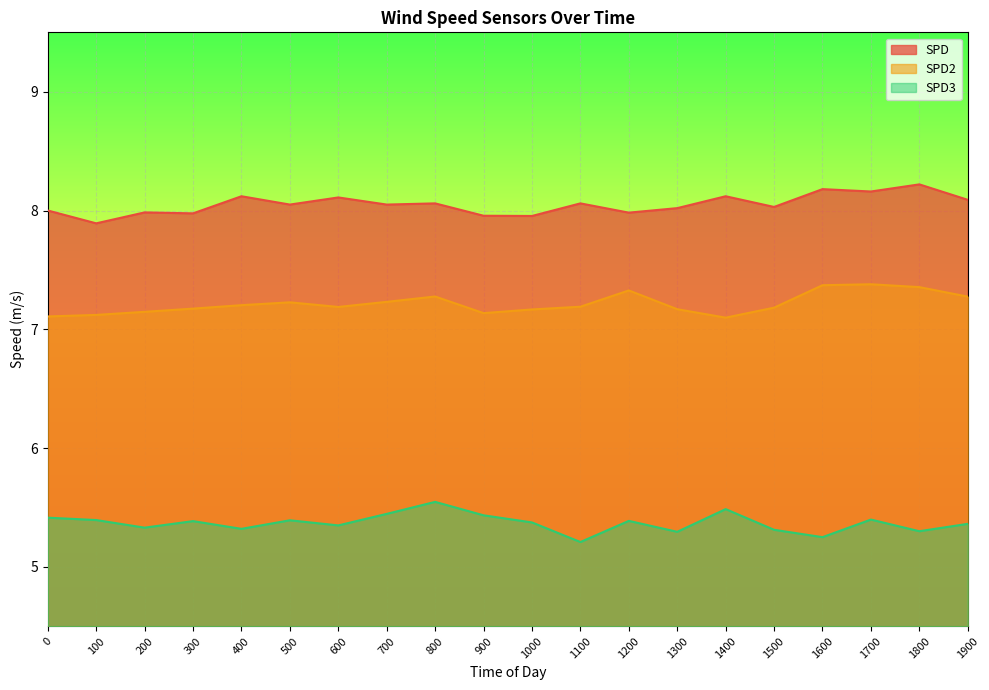

At which category is the sum across all series the highest?

1700